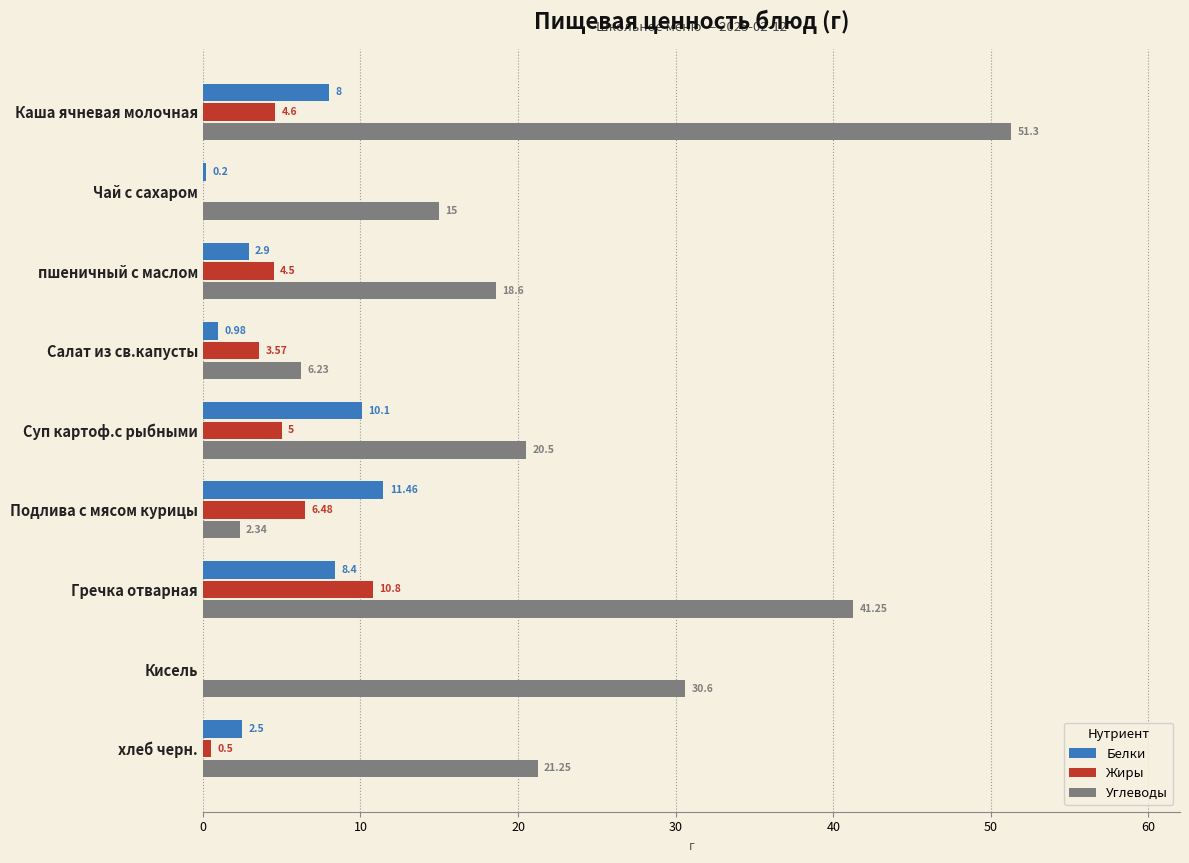

What is the total value across all series at Подлива с мясом курицы?

20.3